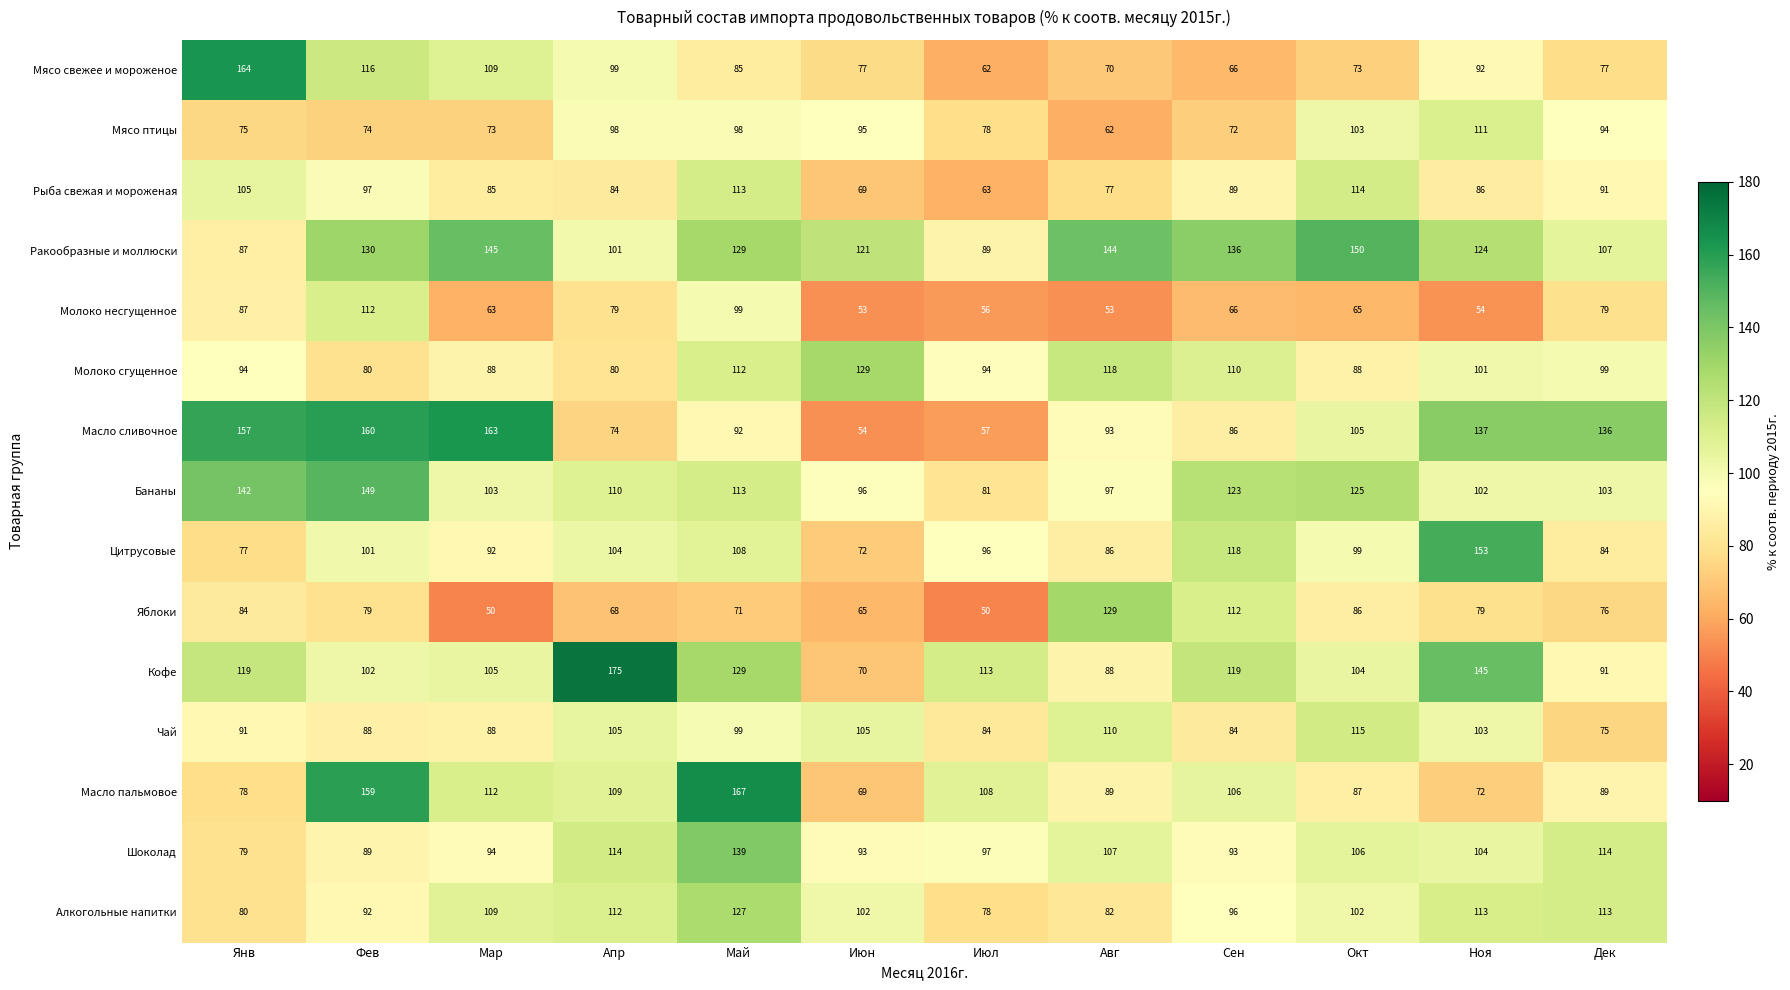

The Молоко несгущенное series shows 66 at Сен. True or false?

True